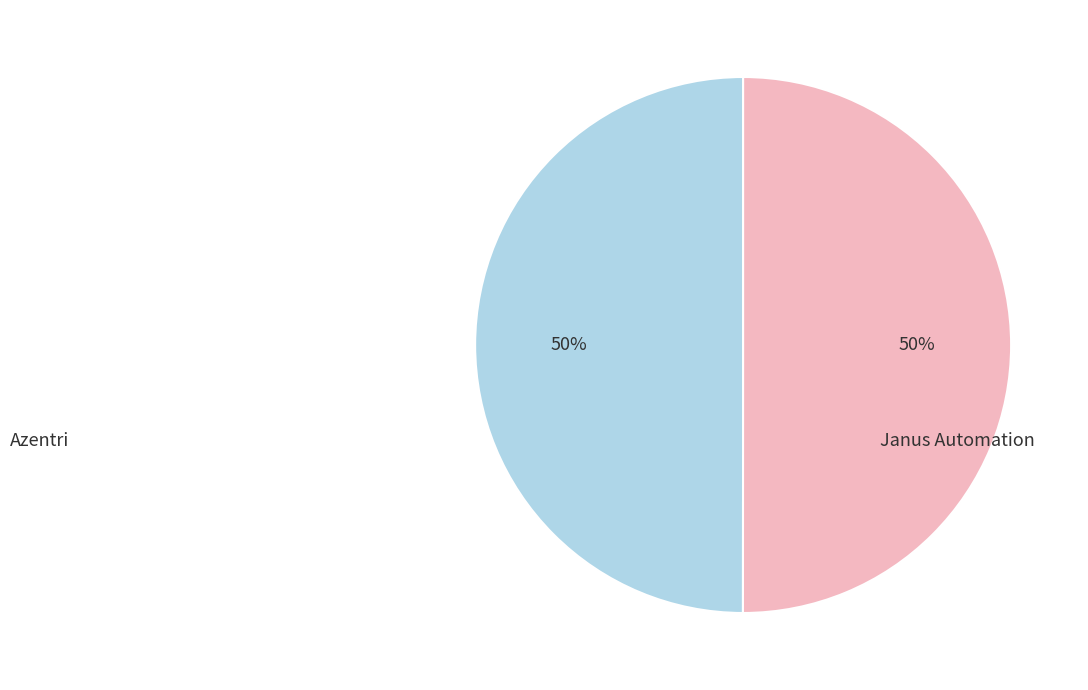

How many segments does this pie chart have?

2